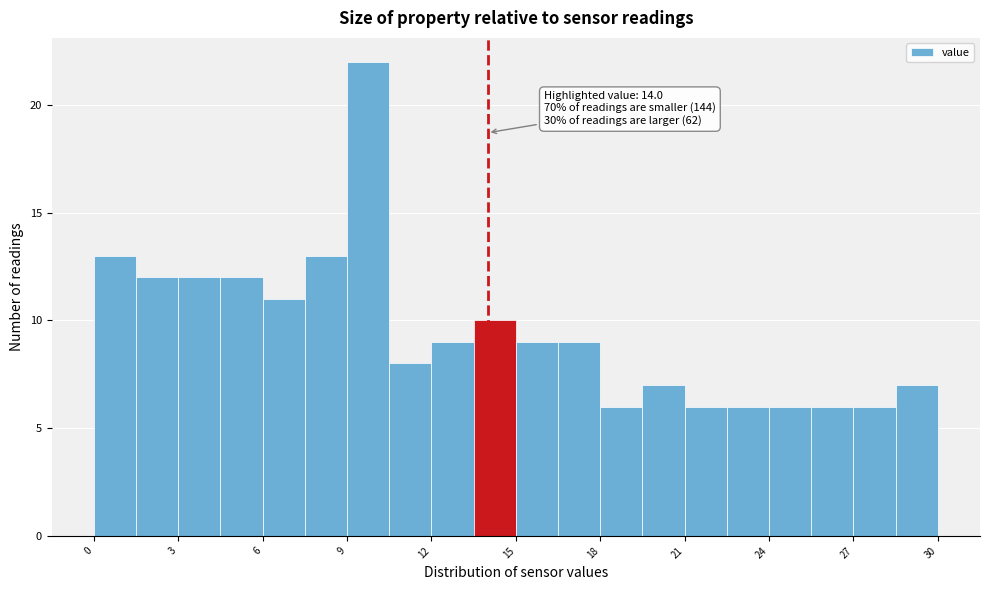

Read against the x-axis, roughly where is the centre of the tallest bar?

10.0